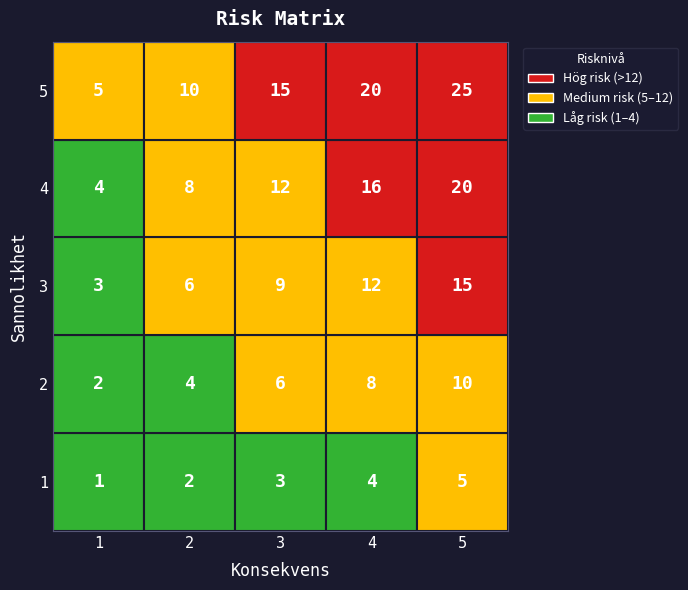

At which label is 5 closest to 15?

2